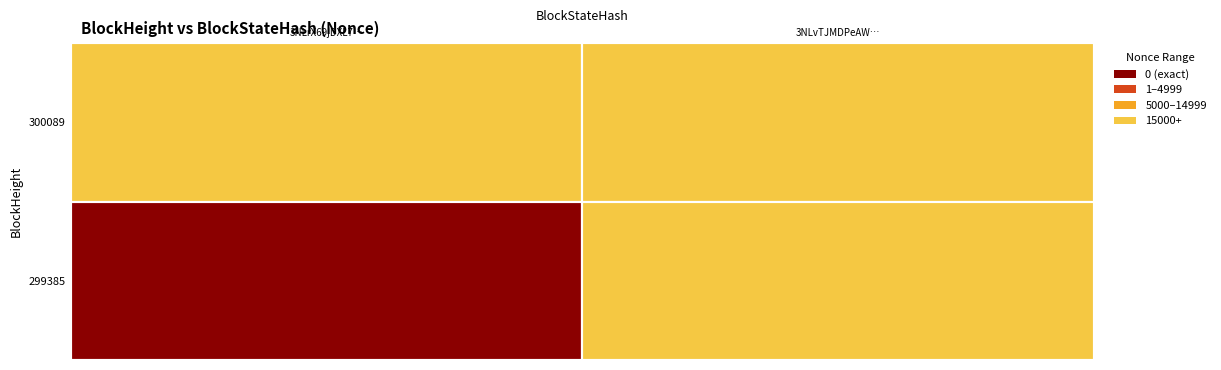

Is the value of 300089 at 300089 greater than the value of 299385 at 300089?

No